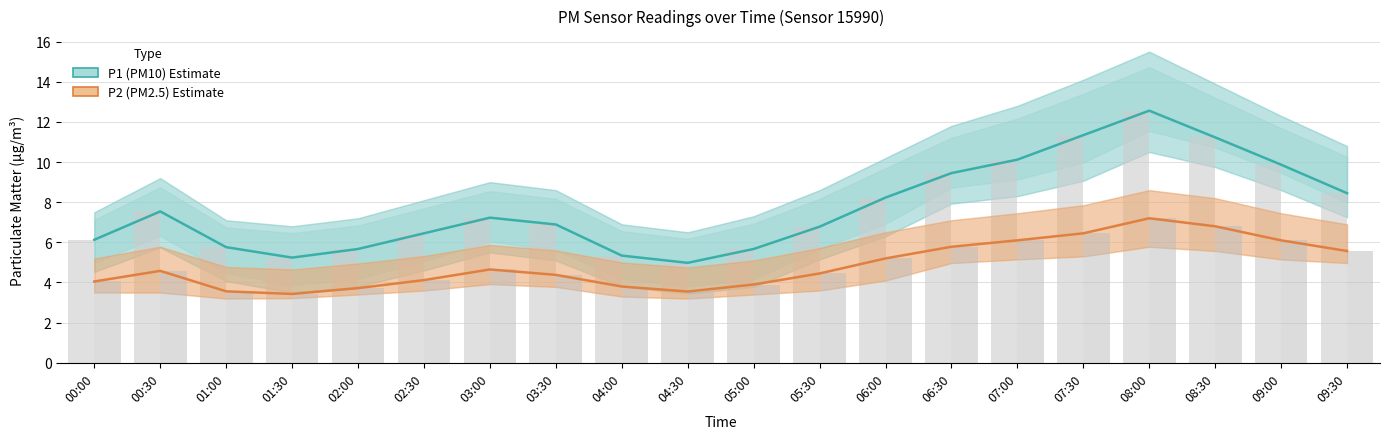

What is the value of the P1 observed bar at the 11th from the left?

5.7